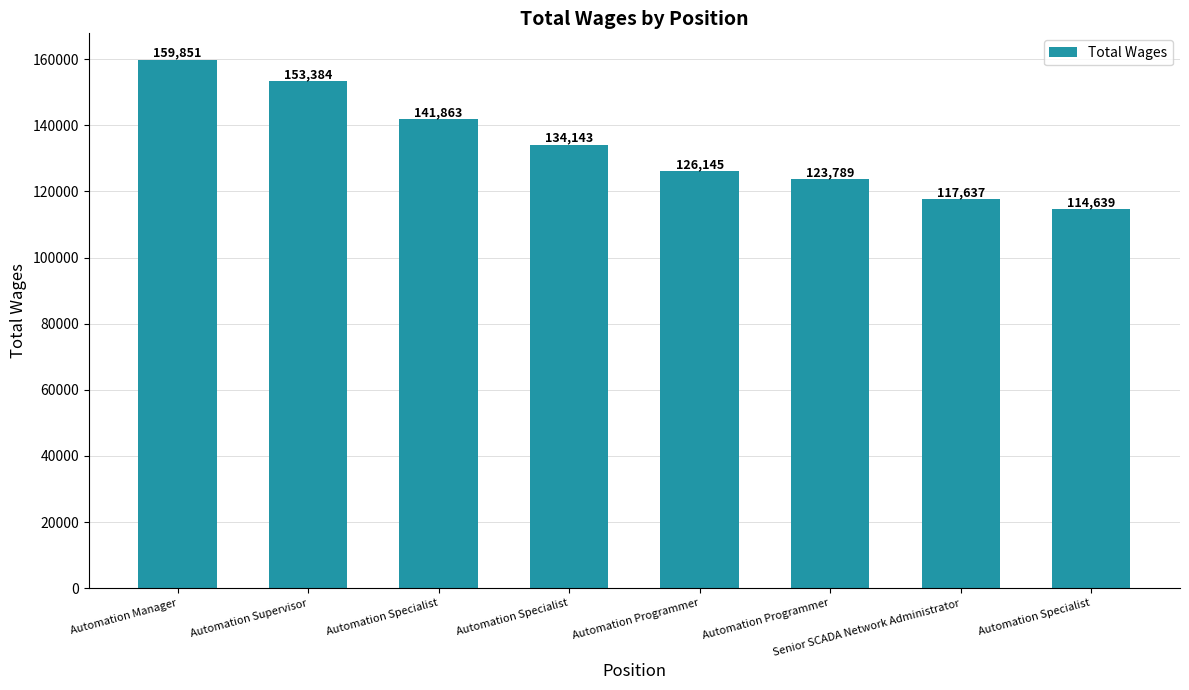

Which category has the highest value across all series?

Automation Manager